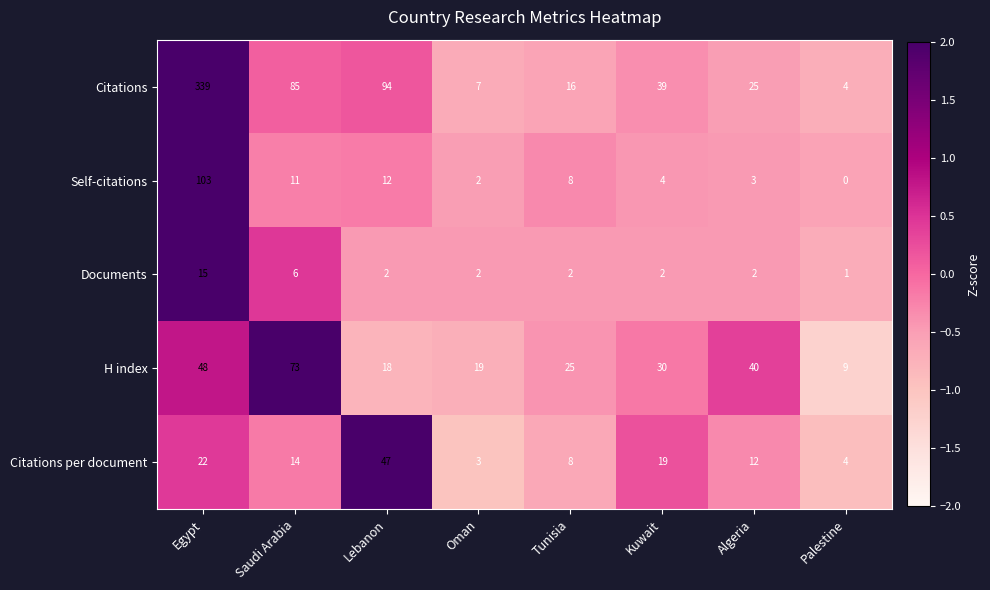

At which category is the sum across all series the highest?

Egypt